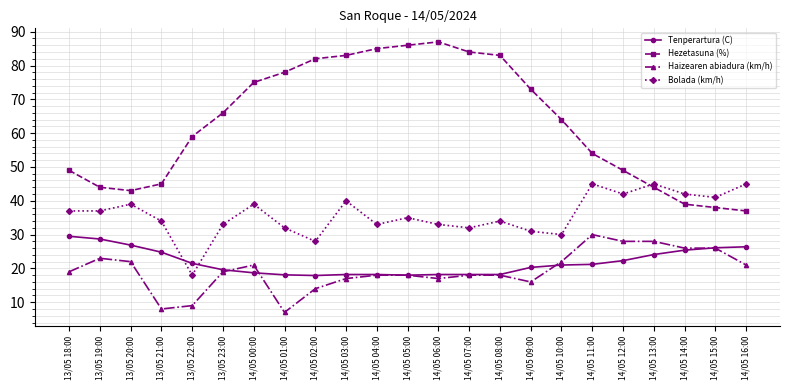

True or false: Haizearen abiadura (km/h) and Tenperartura (C) intersect in this chart.

True